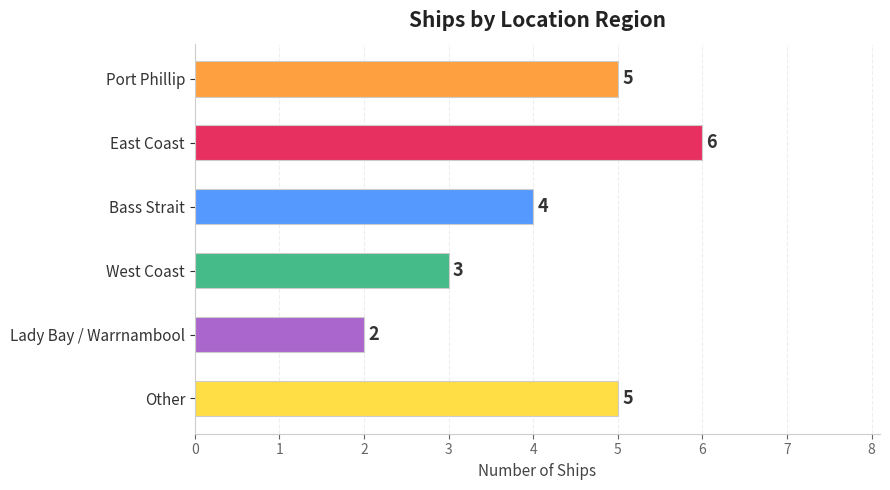

The chart shows a value of 8 at Port Phillip. True or false?

False